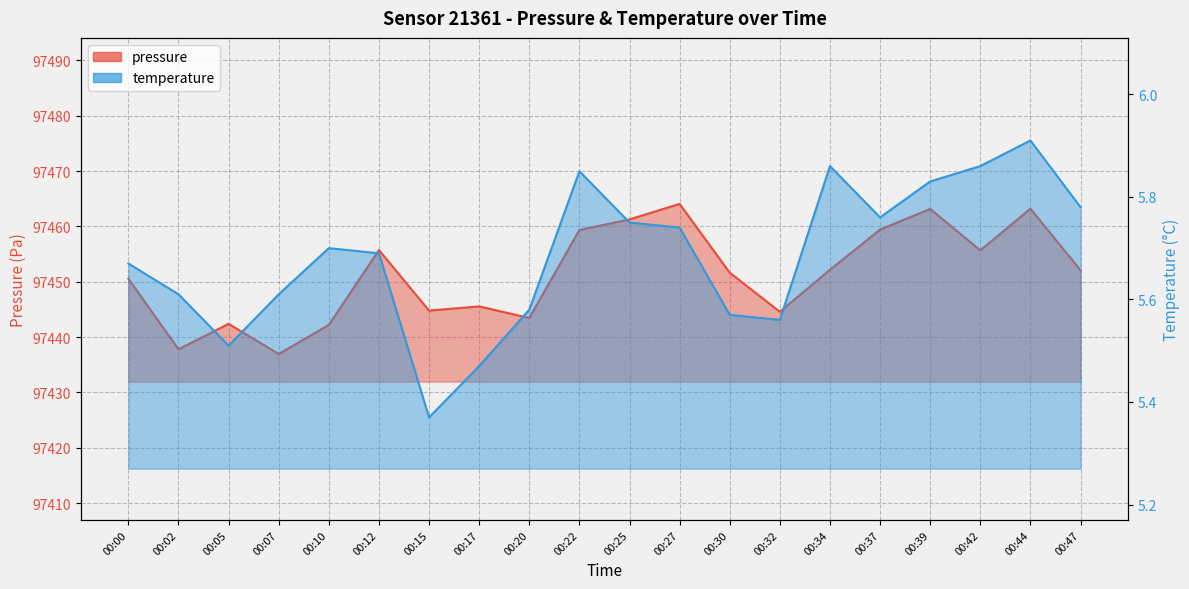

At which category does pressure reach its first local peak?

00:05